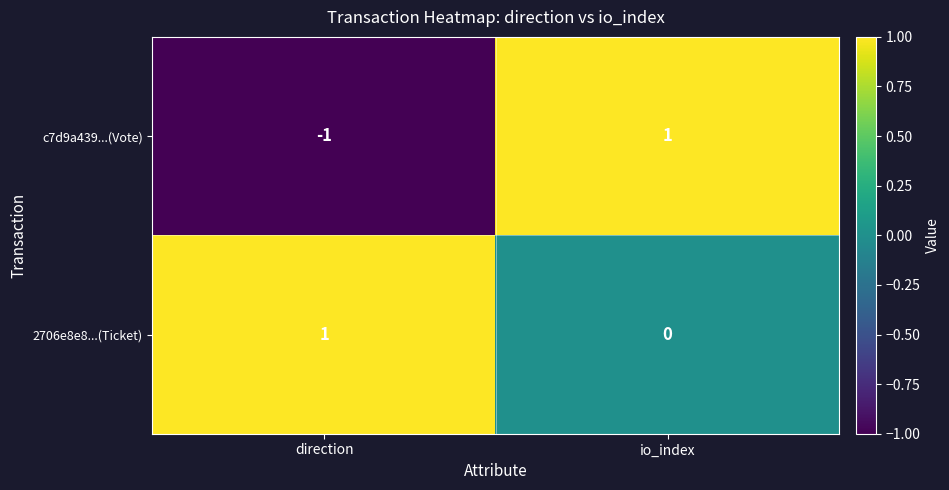

Which series has the largest total across all categories?

2706e8e8...(Ticket)